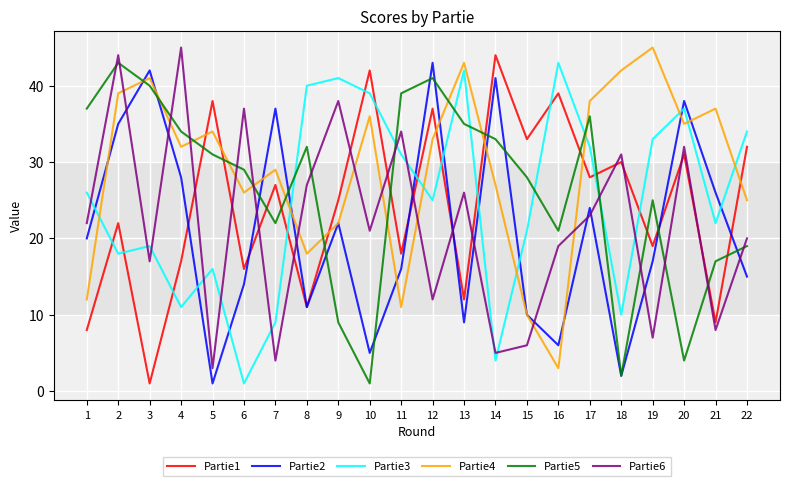

How many times do Partie4 and Partie6 cross each other?

11